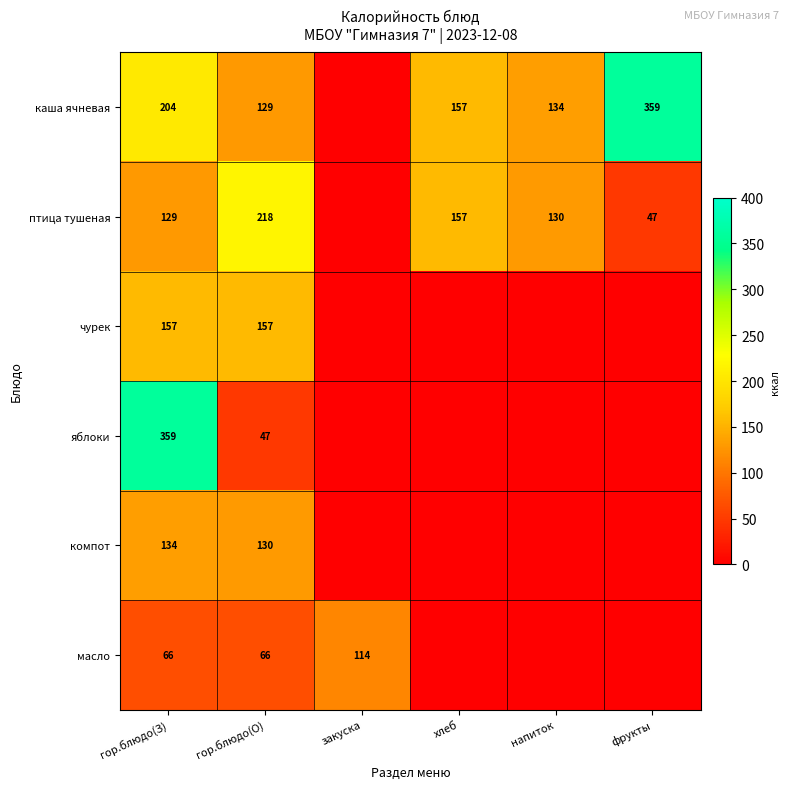

What is the total value across all series at гор.блюдо(О)?

747